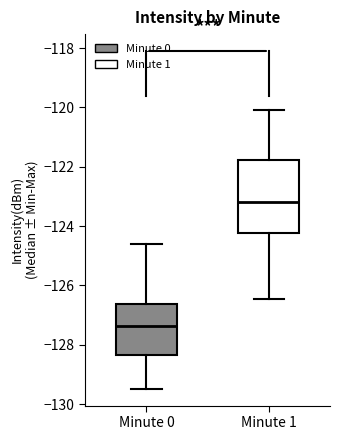

Which box's median line is the lowest?

Minute 0